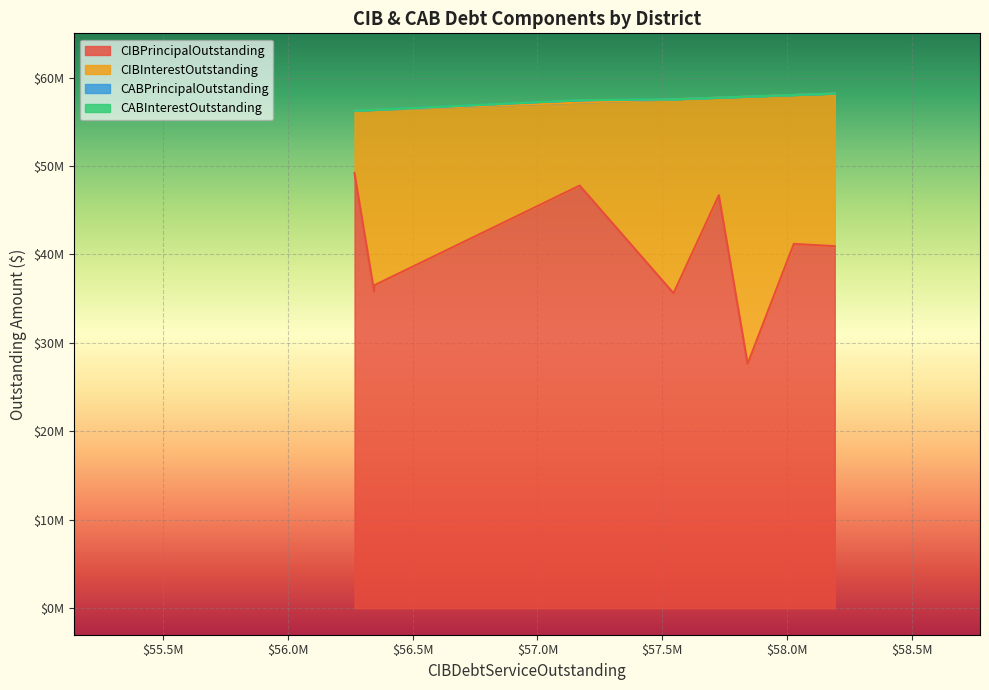

What is the difference between the maximum and minimum values in the CIBInterestOutstanding series?

23154817.0